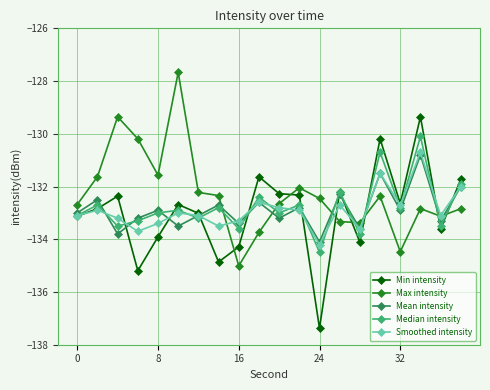

What is the value of the Max intensity point at the 19th from the left?

-133.1